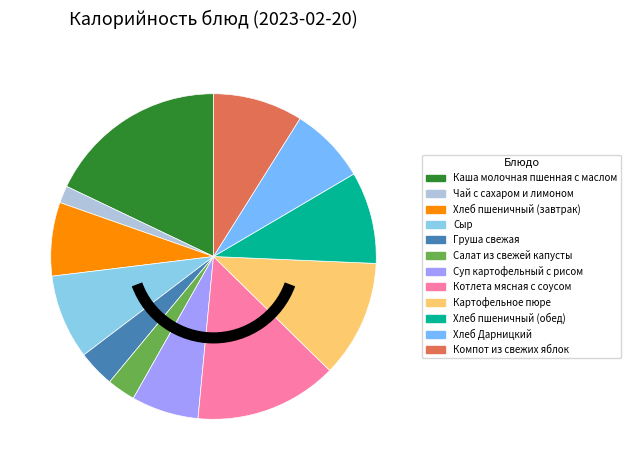

Which slice is the largest?

Каша молочная пшенная с маслом